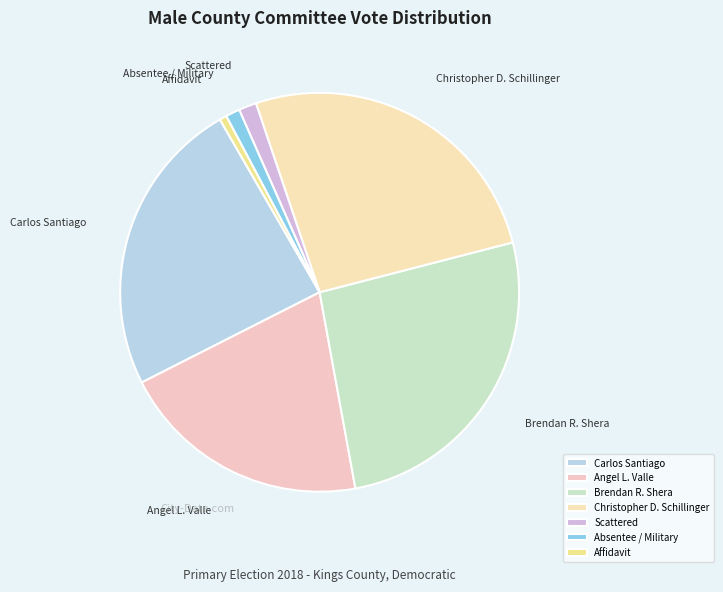

Between Scattered and Angel L. Valle, which is larger?

Angel L. Valle